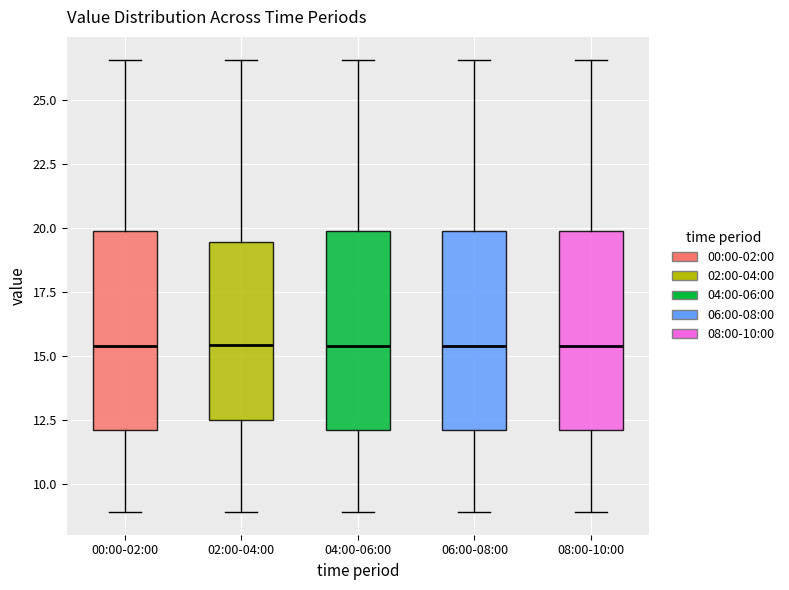

Where is the lower edge of the box for 04:00-06:00 on the y-axis? The values are not printed on the chart, so give them approximately, as read against the axis.

12.0